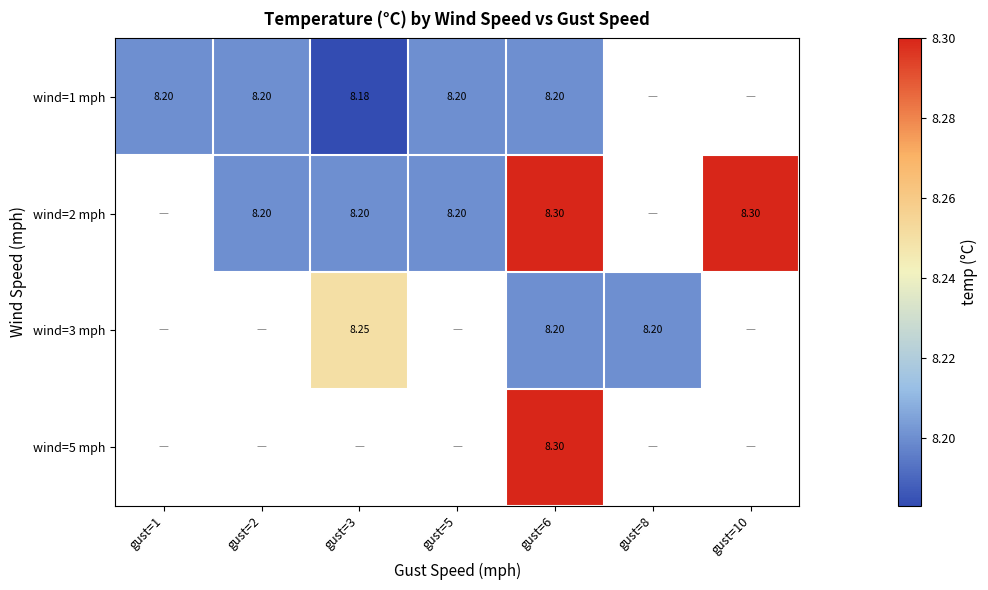

What is the difference between the maximum and second lowest values in the wind=2 mph series?

0.1